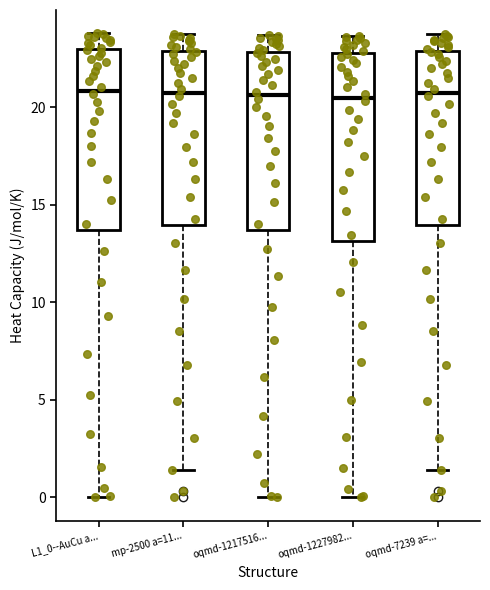

Reading left to right, read every box against the y-axis: the position of its median line, the range the box covers, and the ends of its whiskers. The values are not printed on the chart, so give them approximately, as read against the axis.

L1_0--AuCu a...: median 21.0, box 13.5 to 23.0, whiskers 0.0 to 24.0
mp-2500 a=11...: median 20.5, box 14.0 to 23.0, whiskers 1.5 to 23.5
oqmd-1217516...: median 20.5, box 13.5 to 23.0, whiskers 0.0 to 23.5
oqmd-1227982...: median 20.5, box 13.0 to 23.0, whiskers 0.0 to 23.5
oqmd-7239 a=...: median 20.5, box 14.0 to 23.0, whiskers 1.5 to 23.5